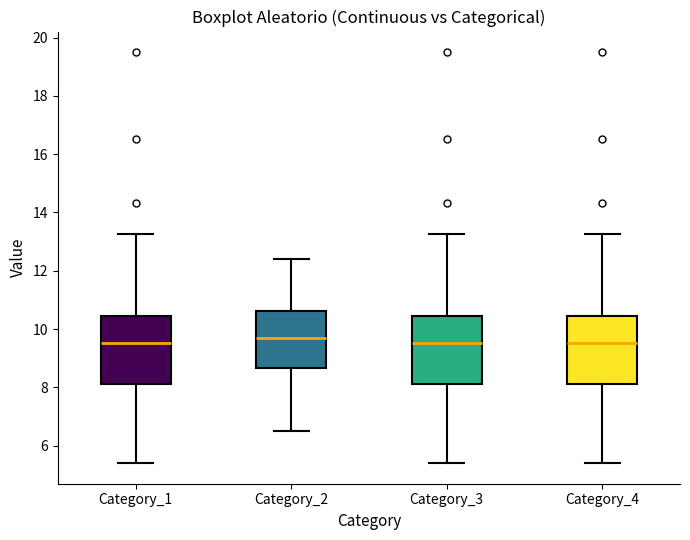

Reading left to right, transcribe this box plot: for each box, give where its median line is, the range the box spans, and where its two whiskers end, as read against the y-axis. The values are not printed on the chart, so give them approximately, as read against the axis.

Category_1: median 9.6, box 8.2 to 10.4, whiskers 5.4 to 13.2
Category_2: median 9.8, box 8.6 to 10.6, whiskers 6.6 to 12.4
Category_3: median 9.6, box 8.2 to 10.4, whiskers 5.4 to 13.2
Category_4: median 9.6, box 8.2 to 10.4, whiskers 5.4 to 13.2